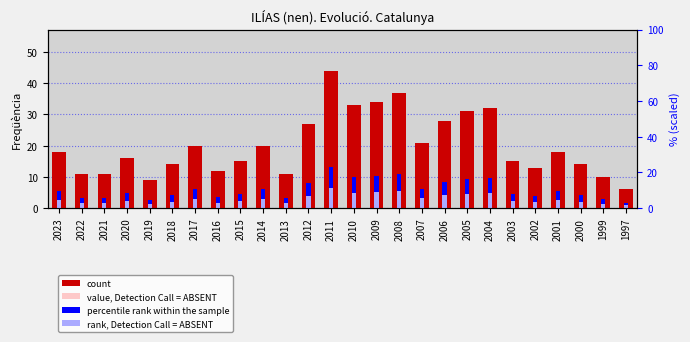

How many bars are there in each group?

2